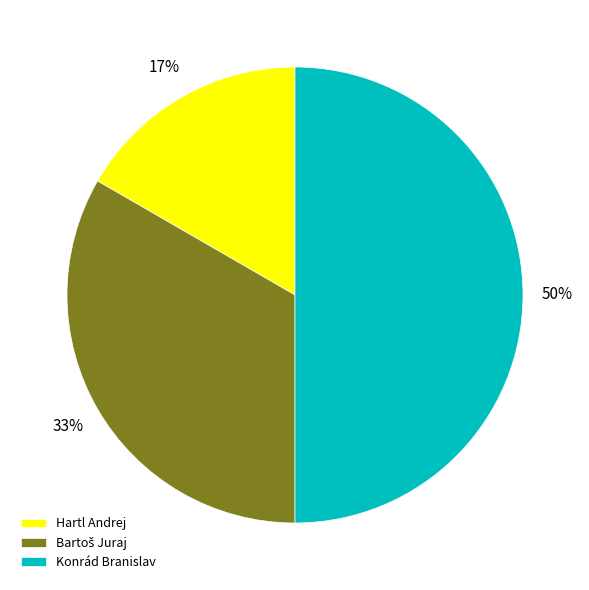

The Hartl Andrej slice represents 17% of the pie. True or false?

True